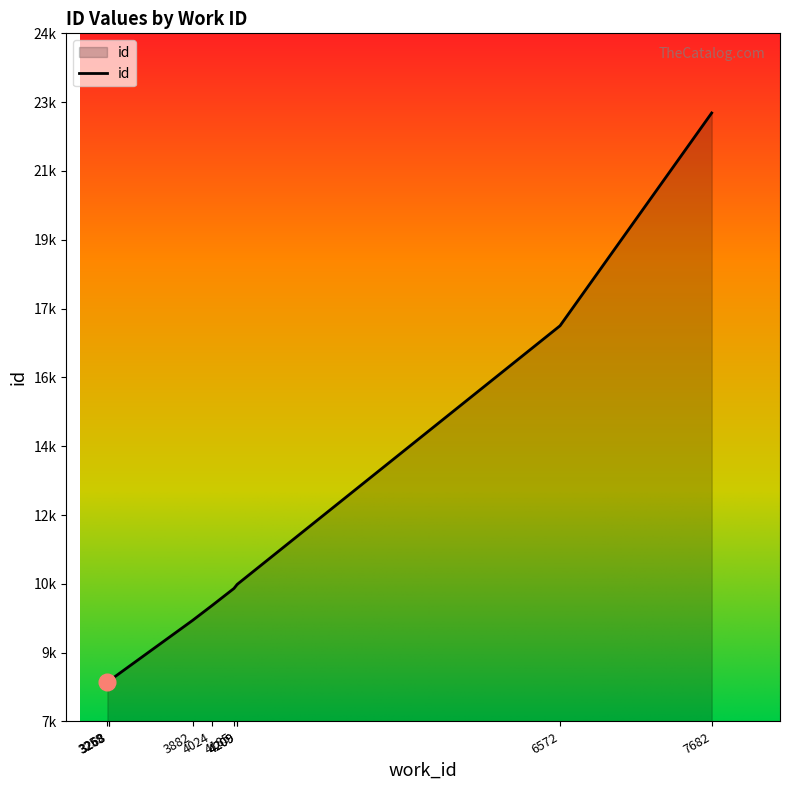

Rank the categories by value from highest to lowest.

7682, 6572, 4209, 4209, 4185, 4024, 3882, 3268, 3268, 3259